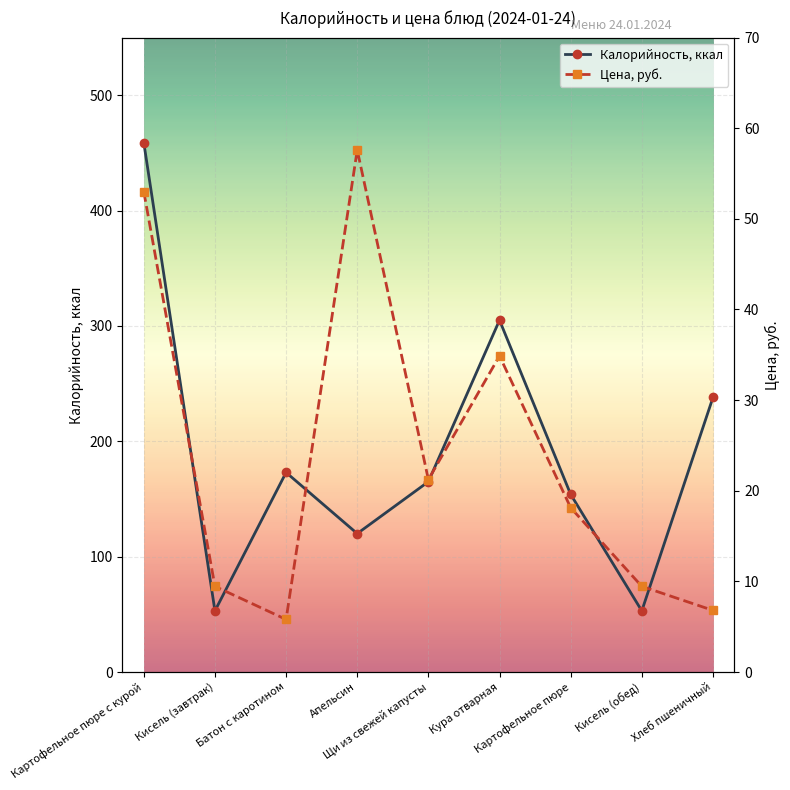

At Кисель (обед), list the series in order from smallest to largest.

Цена, руб., Калорийность, ккал